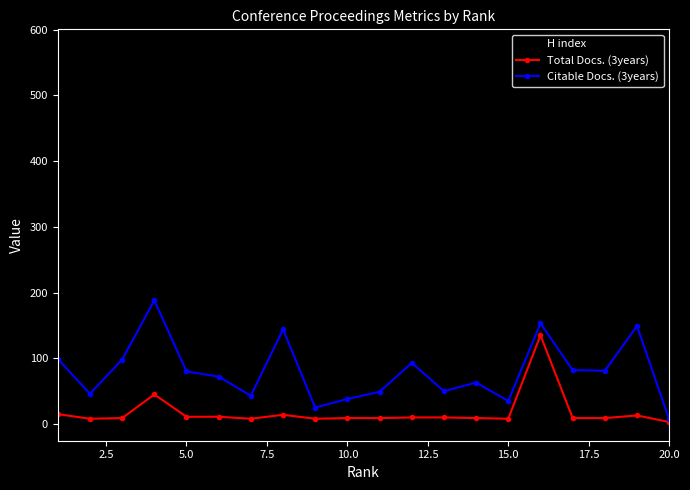

True or false: Citable Docs. (3years) has more than 2 points higher than both neighbors.

True